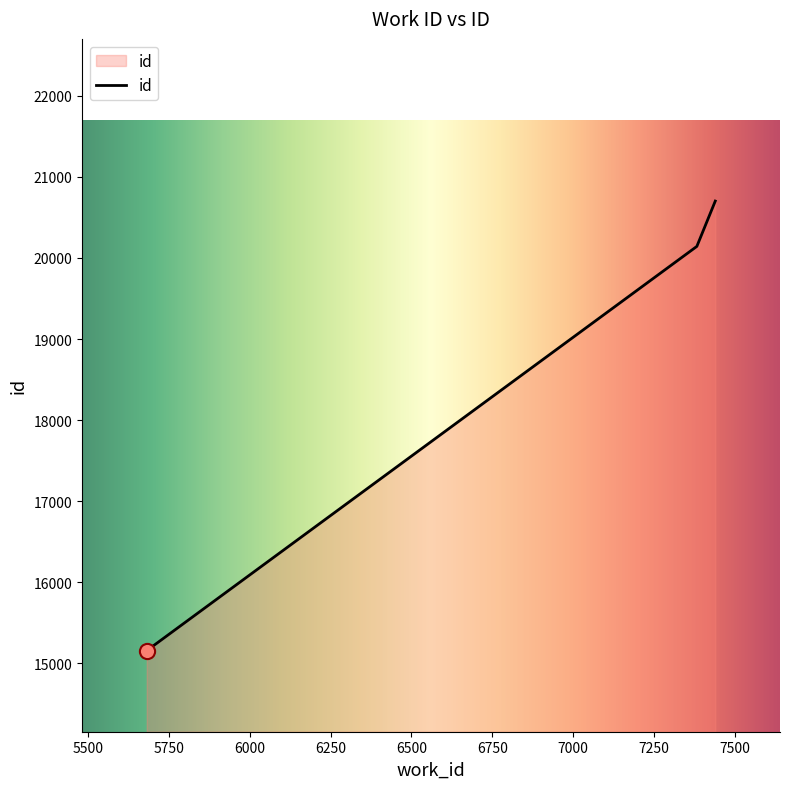

What is the maximum value shown in the chart?

20701